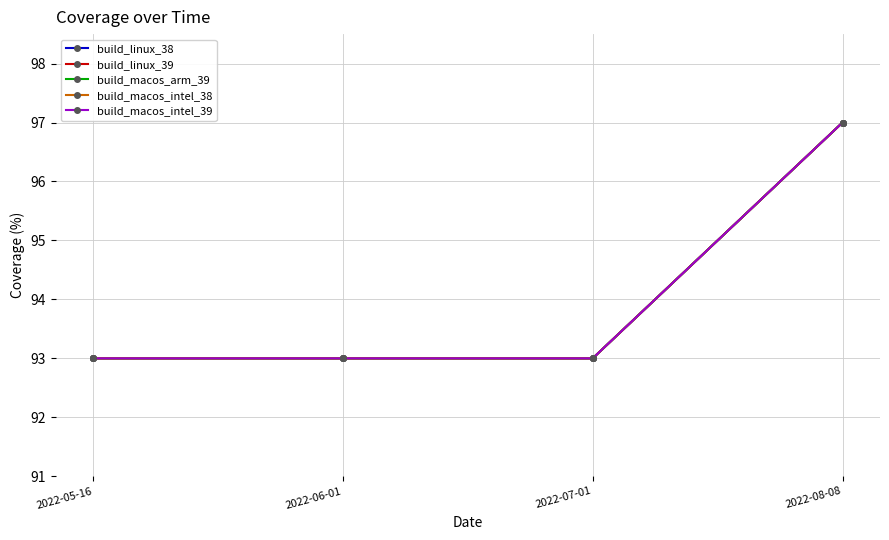

What is the difference between the build_linux_39 values at 2022-08-08 and 2022-05-16?

4